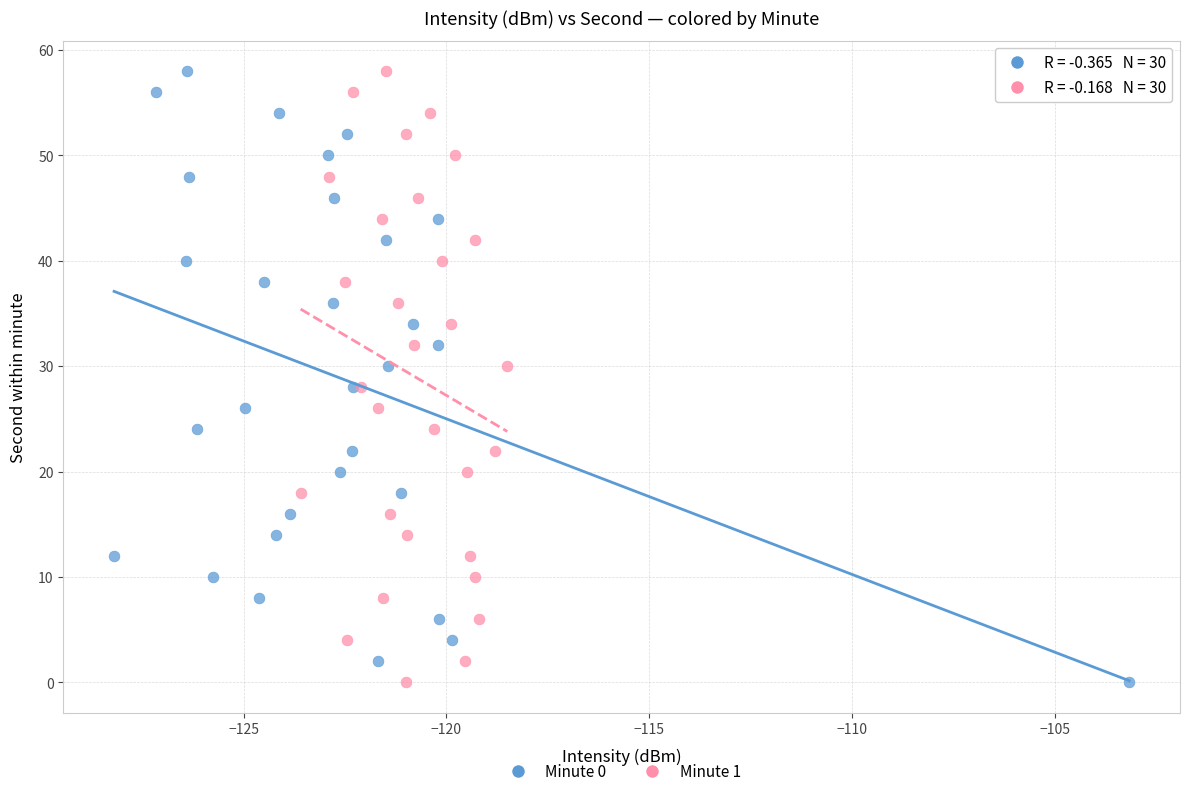

What are all the series names shown in the legend?

Minute 0, Minute 1